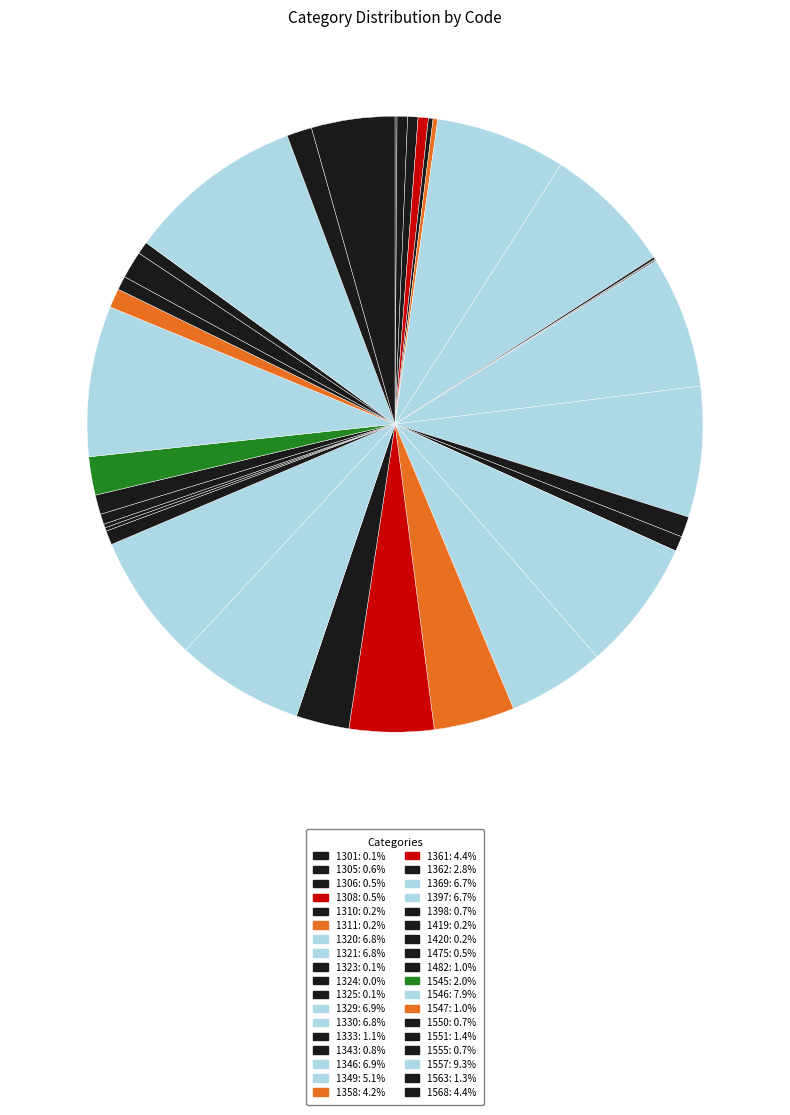

Is it true that 1397 is 7% of the pie?

True